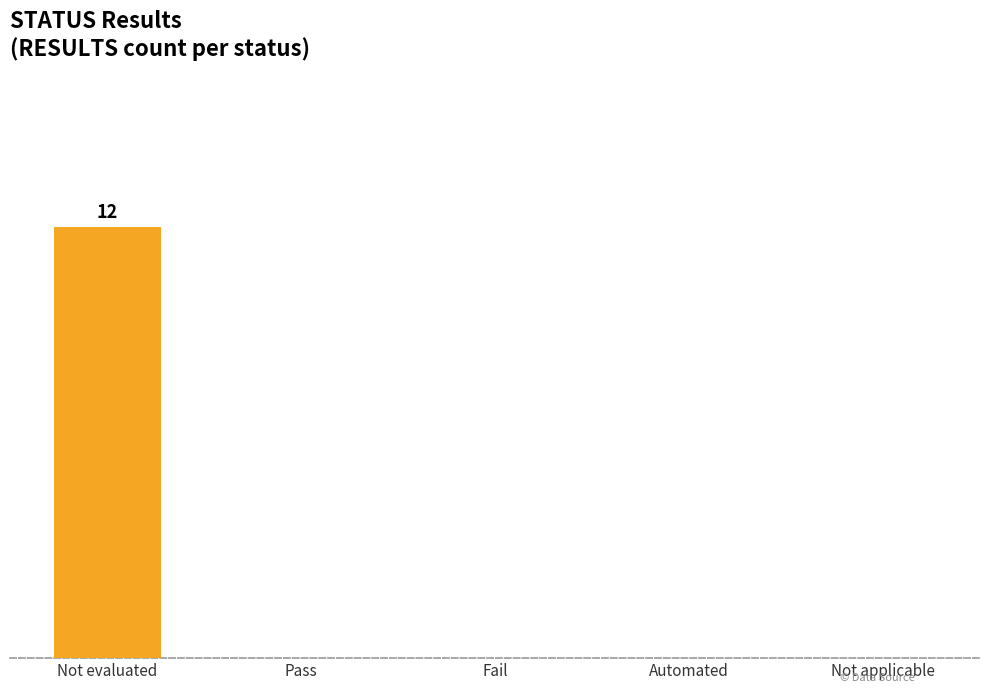

The chart shows a value of 0 at Fail. True or false?

True